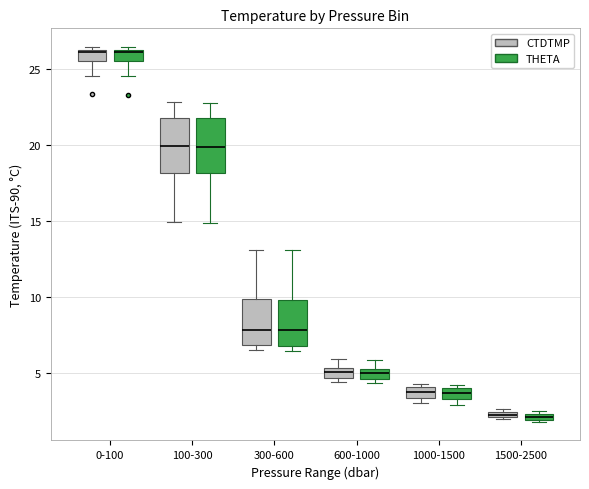

Where does the lower whisker of the box for 0-100 (THETA) end on the y-axis? The values are not printed on the chart, so give them approximately, as read against the axis.

24.5